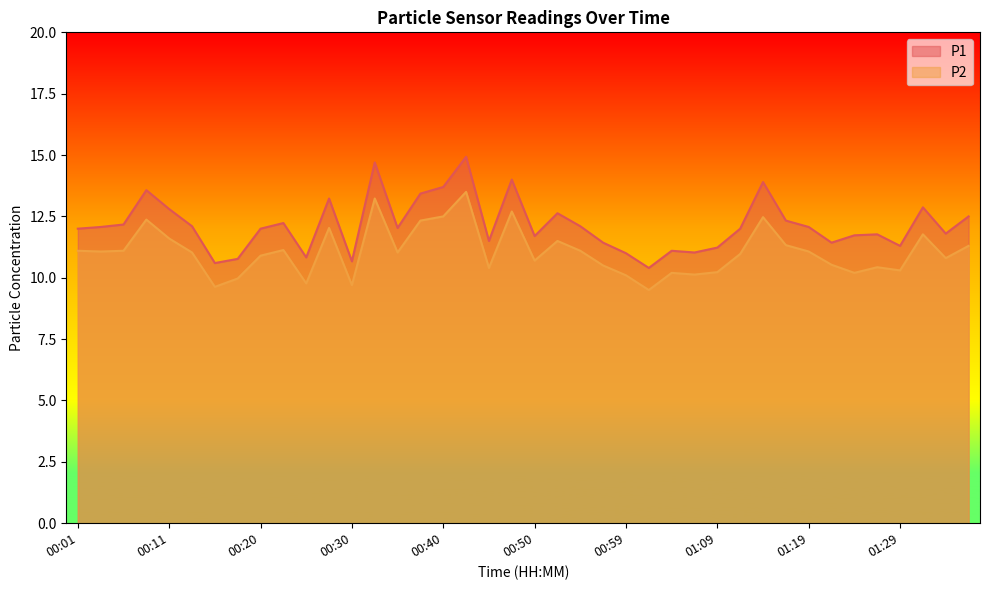

What is the difference between the highest and lowest values at 00:18?

0.8